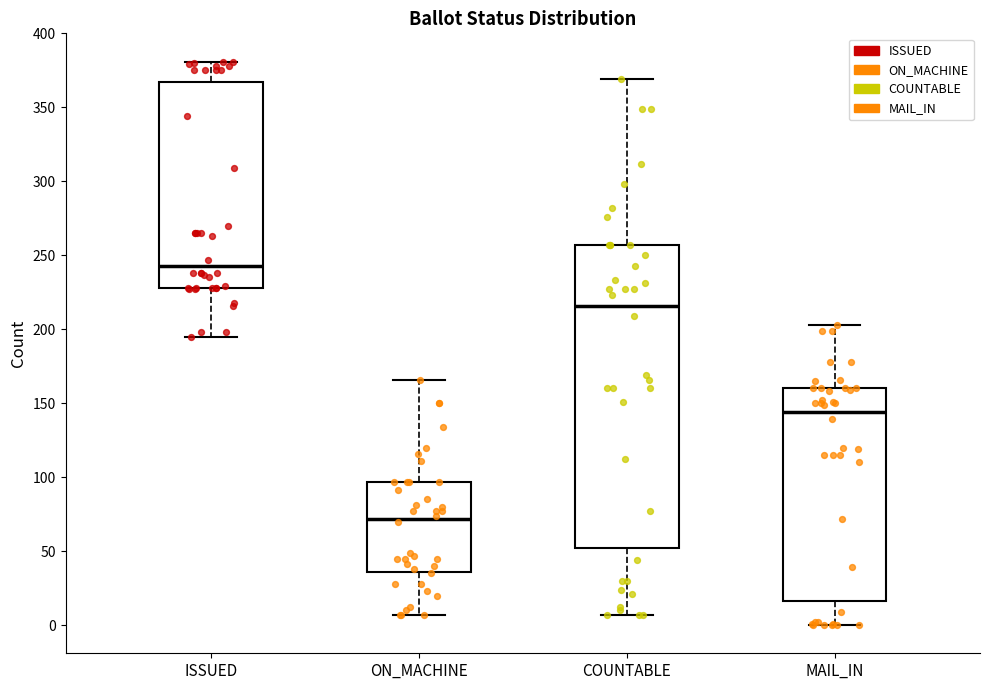

Which box is the tallest, from its lower edge to its upper edge?

COUNTABLE